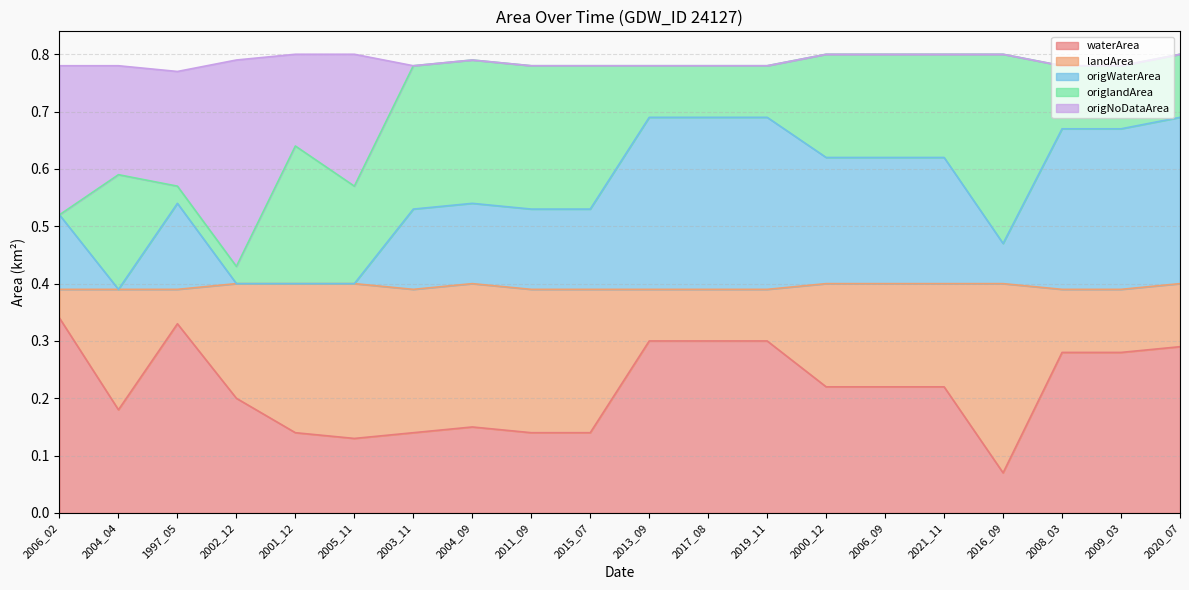

At how many categories does at least one series exceed 0?

20